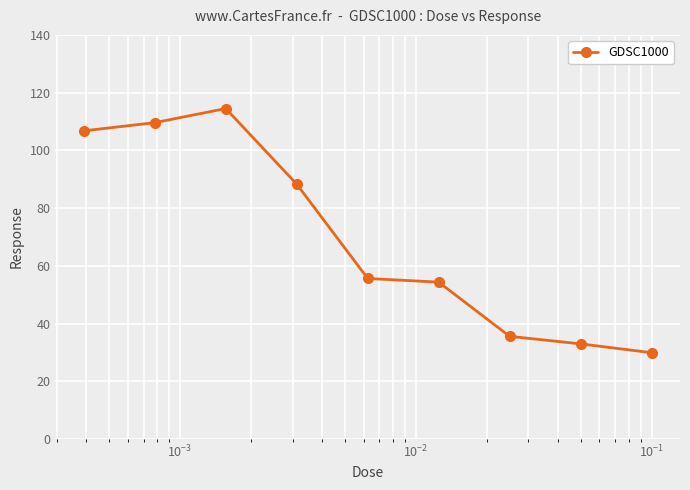

What is the difference between the maximum and second lowest values?

81.5